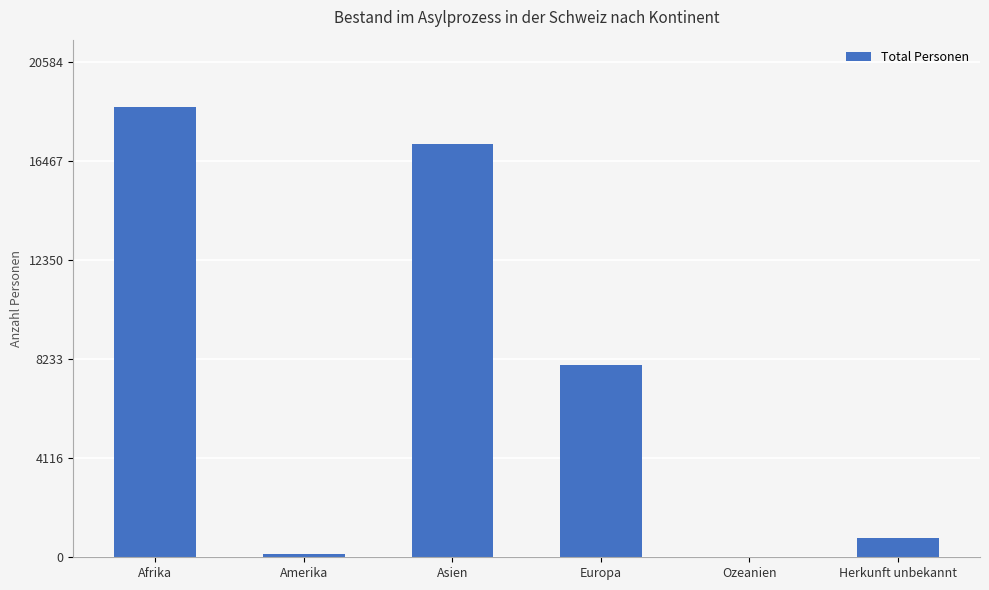

Reading left to right, extract all data points from this chart.

18713	116	17199	8014	1	820